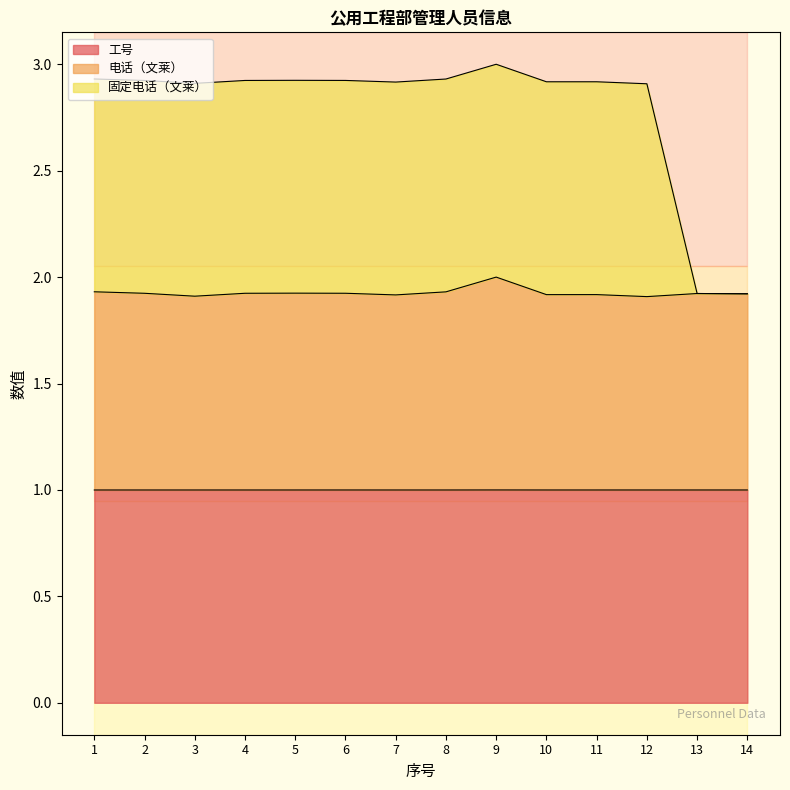

What is the approximate value of 固定电话（文莱） at 14?

1.9